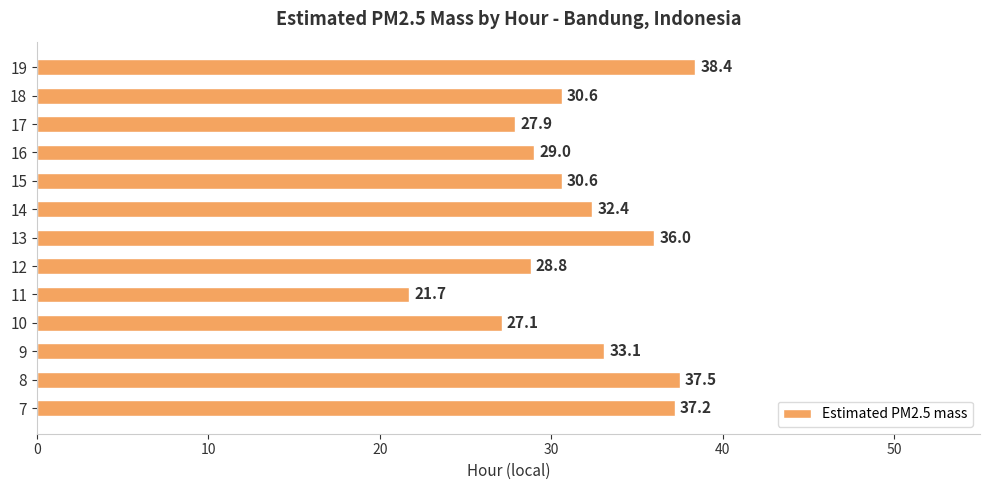

Are the bars horizontal?

Yes